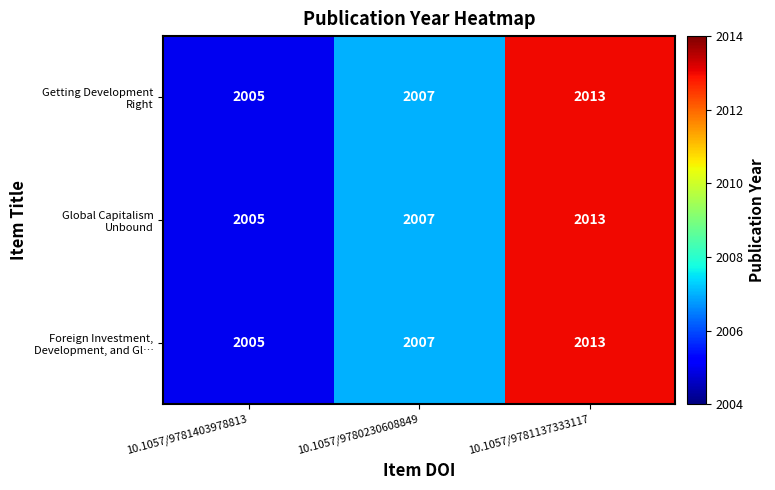

At which category is the sum across all series the highest?

10.1057/9781137333117